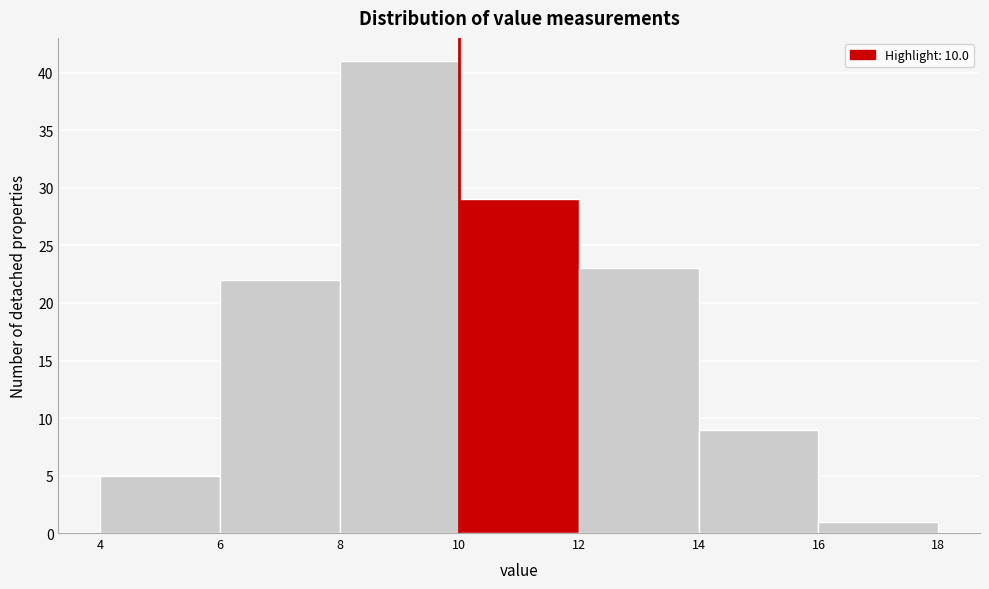

Reading left to right, list every bar in this chart as the range it spans on the x-axis followed by its height. The values are not printed on the chart, so give them approximately, as read against the axis.

4 to 6: 5
6 to 8: 22
8 to 10: 41
10 to 12: 29
12 to 14: 23
14 to 16: 9
16 to 18: 1